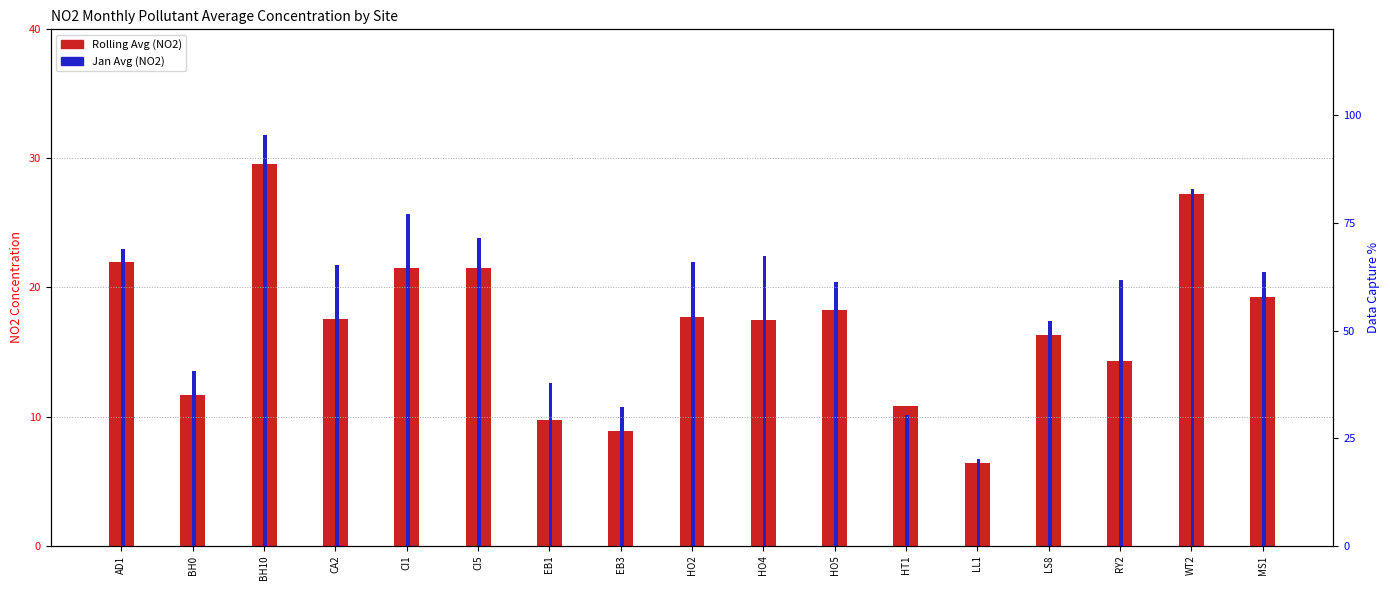

At which label does Rolling Avg (NO2) reach its peak?

BH10